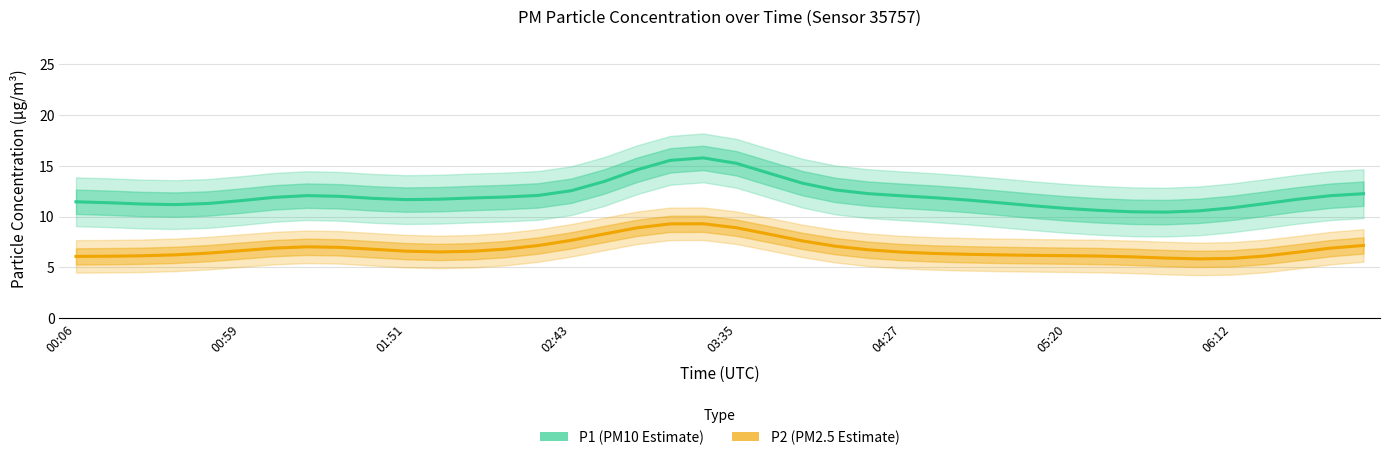

Where does the P1 (PM10 Estimate) series first go above 11?

00:06